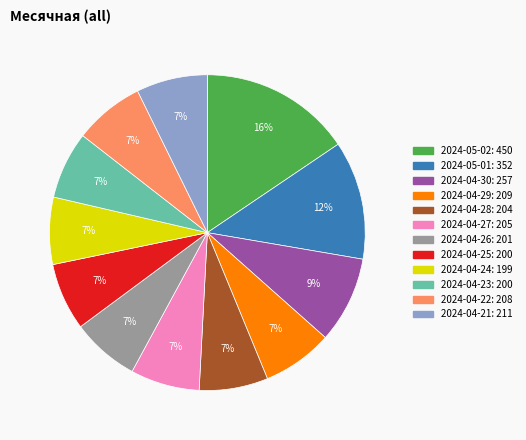

What percentage is the 2024-04-30 slice, to the nearest percent?

9%